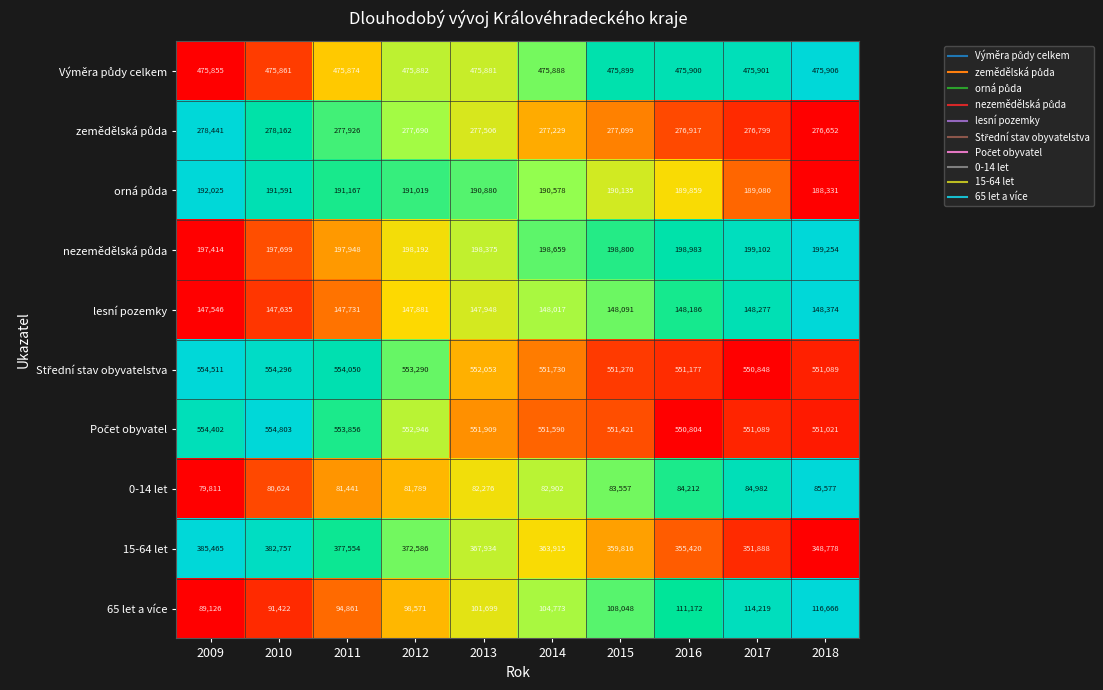

What is the sum of all 15-64 let values?

3666113